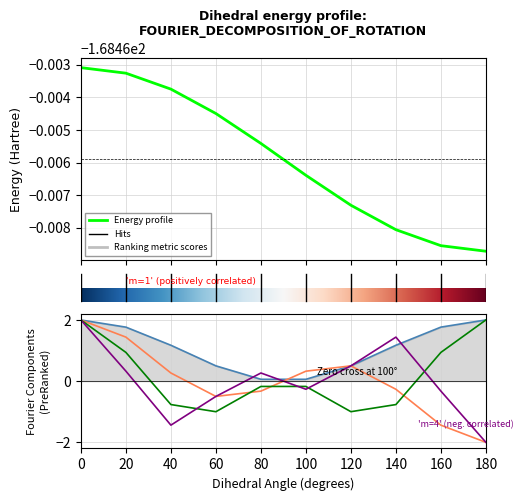

At how many categories does at least one series exceed -54?

10